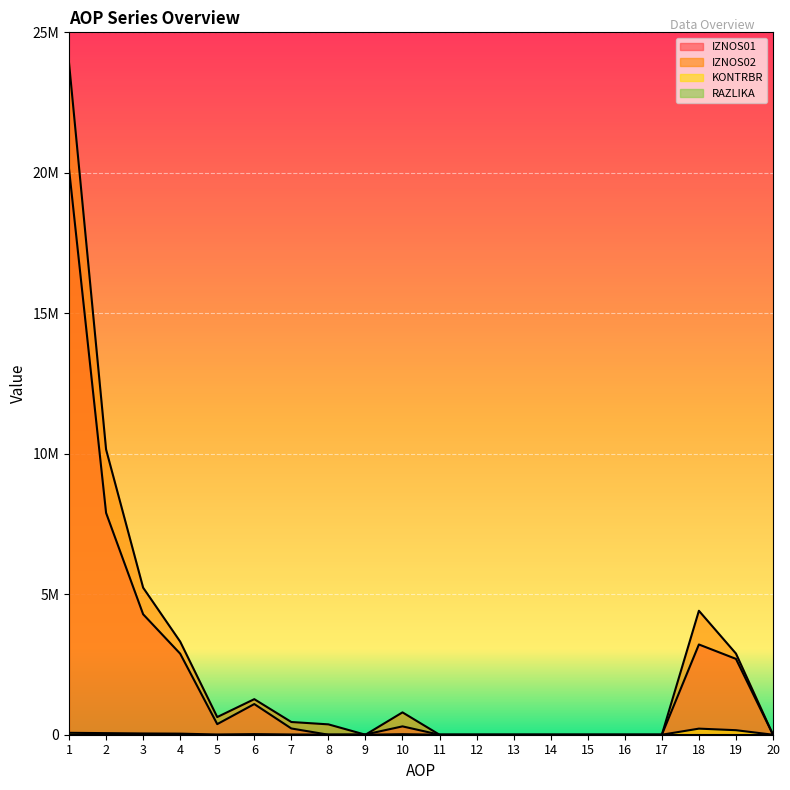

Where does the KONTRBR series first go above 7892?

1